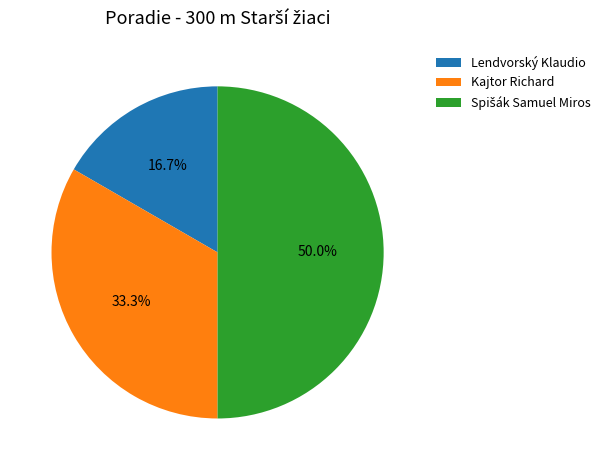

Which slice is the smallest?

Lendvorský Klaudio